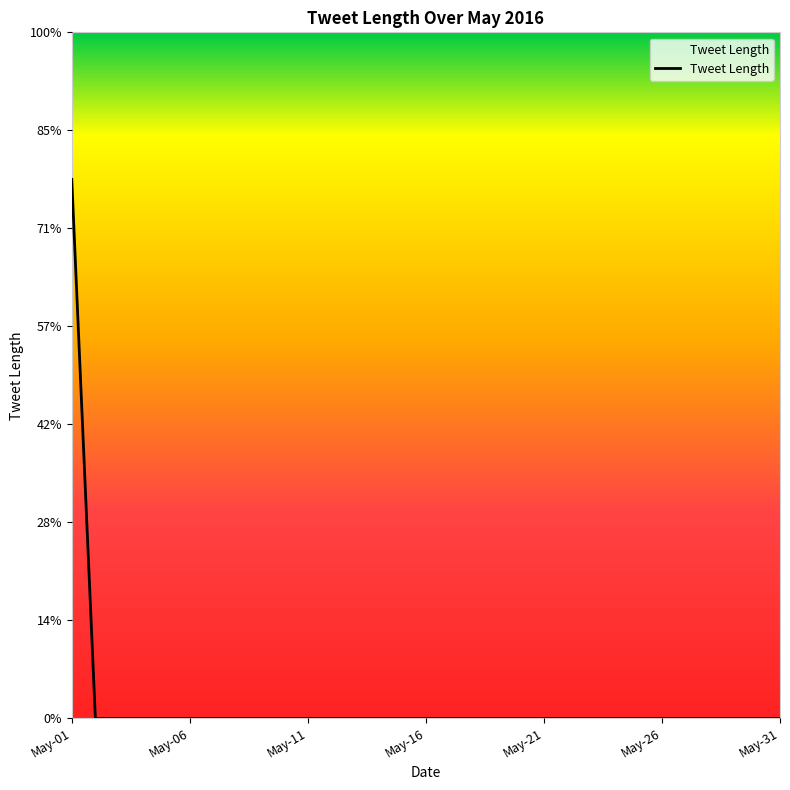

Is this an area chart (filled region under the line)?

Yes